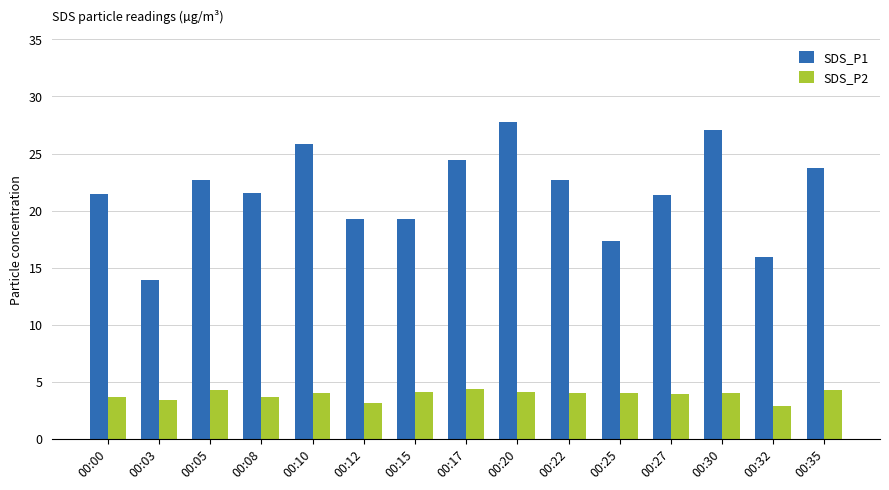

Which series has the largest range (max minus min)?

SDS_P1